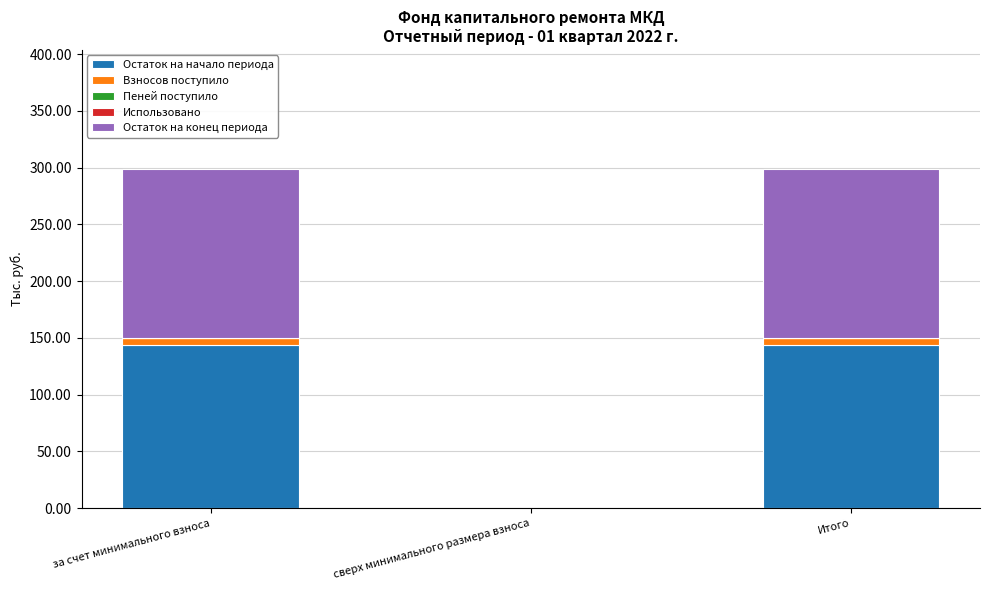

The value of Остаток на начало периода at за счет минимального взноса is 143.6. True or false?

True